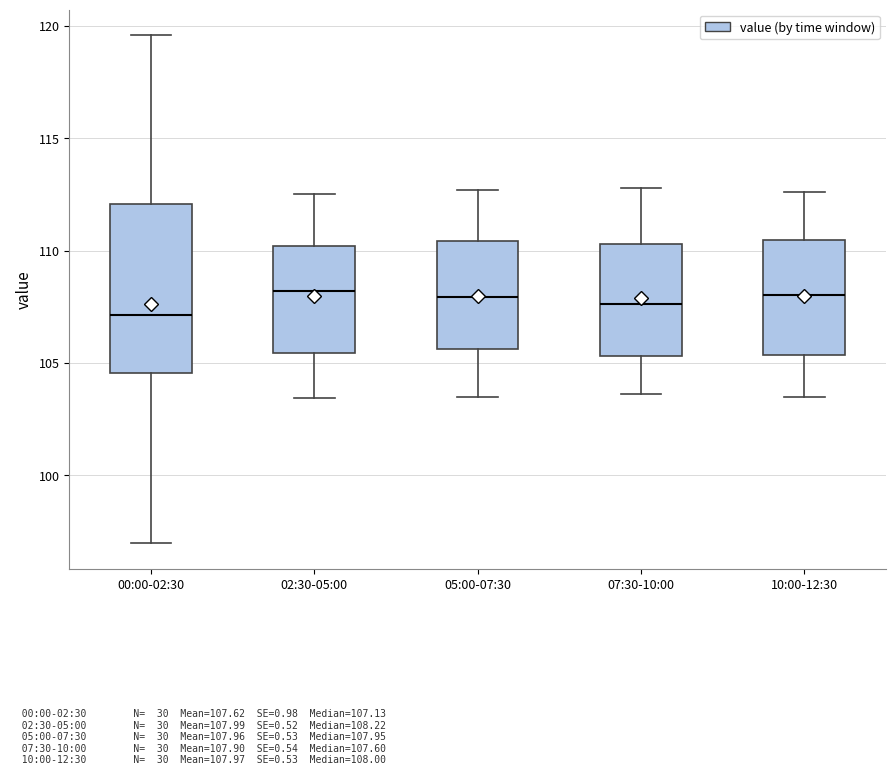

Reading left to right, transcribe this box plot: for each box, give where its median line is, the range the box spans, and where its two whiskers end, as read against the y-axis. The values are not printed on the chart, so give them approximately, as read against the axis.

00:00-02:30: median 107.0, box 104.5 to 112.0, whiskers 97.0 to 119.5
02:30-05:00: median 108.0, box 105.5 to 110.0, whiskers 103.5 to 112.5
05:00-07:30: median 108.0, box 105.5 to 110.5, whiskers 103.5 to 112.5
07:30-10:00: median 107.5, box 105.5 to 110.5, whiskers 103.5 to 113.0
10:00-12:30: median 108.0, box 105.5 to 110.5, whiskers 103.5 to 112.5